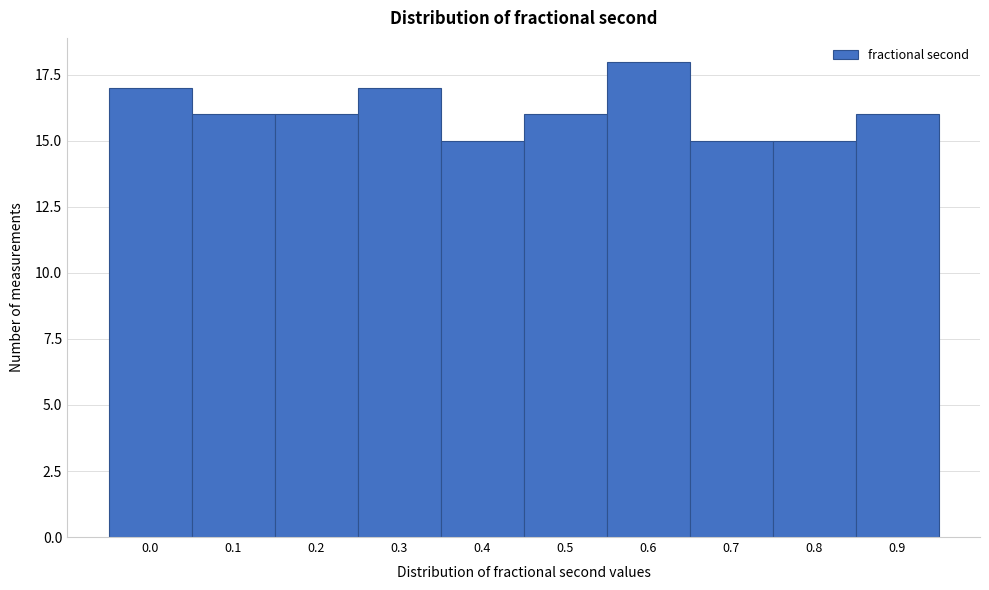

Reading left to right, extract all data points from this chart.

17	16	16	17	15	16	18	15	15	16